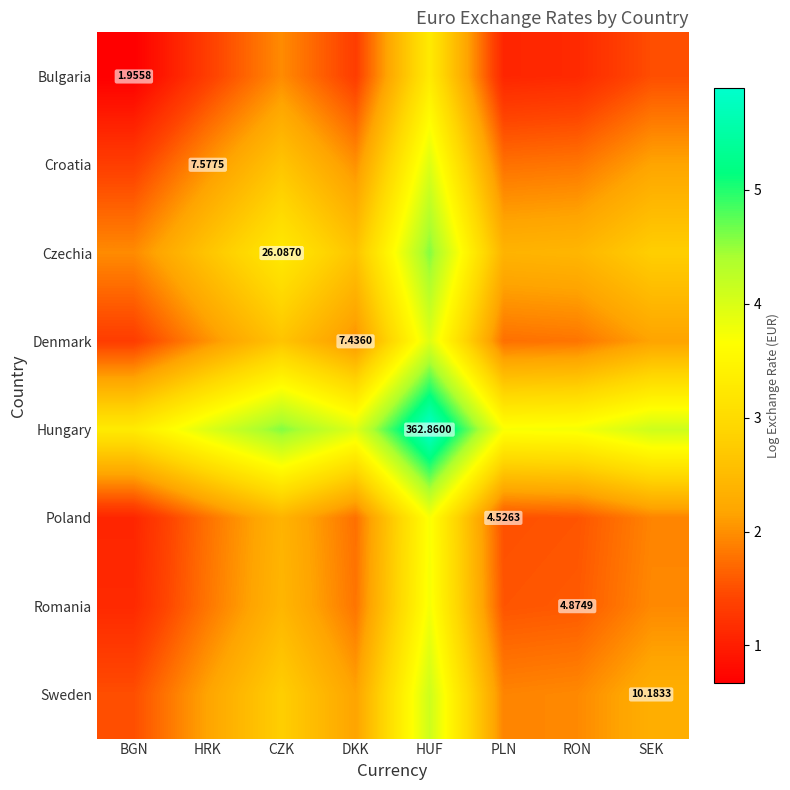

Is it true that Denmark equals 6.9 at HUF?

False